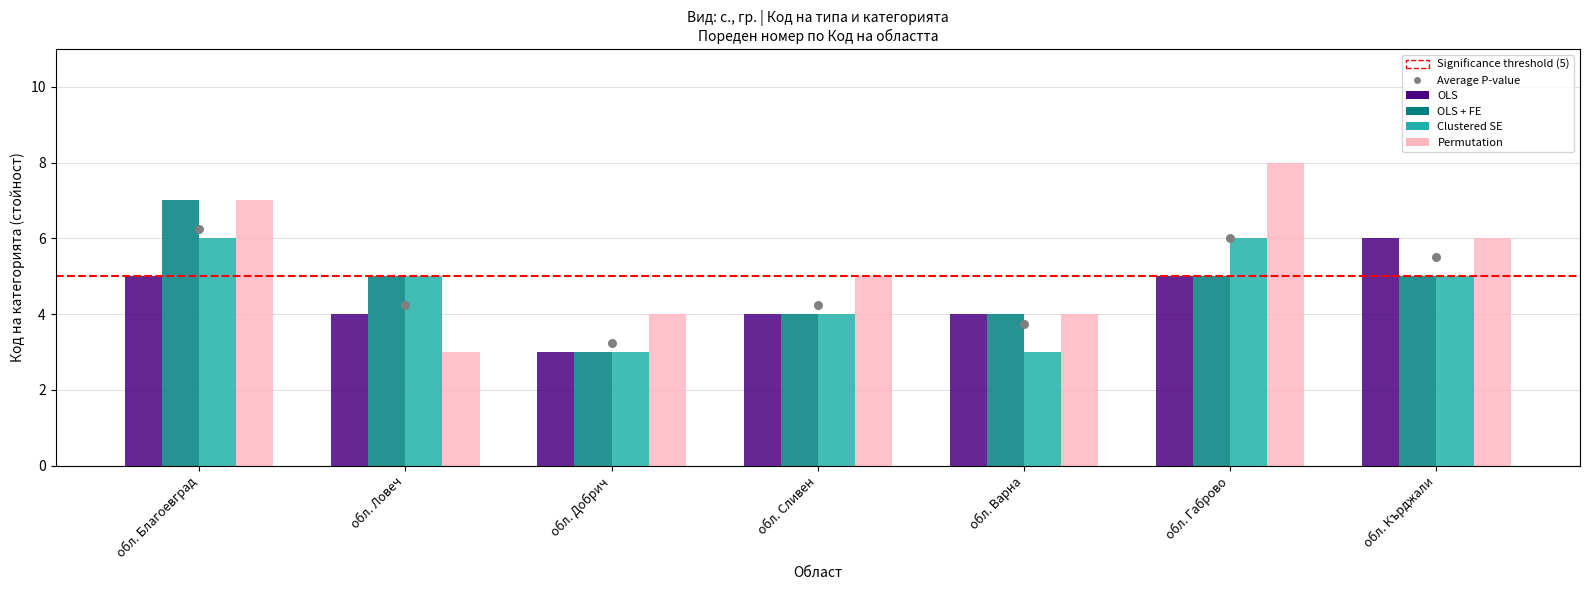

Which series has the largest Y range (max minus min)?

Permutation